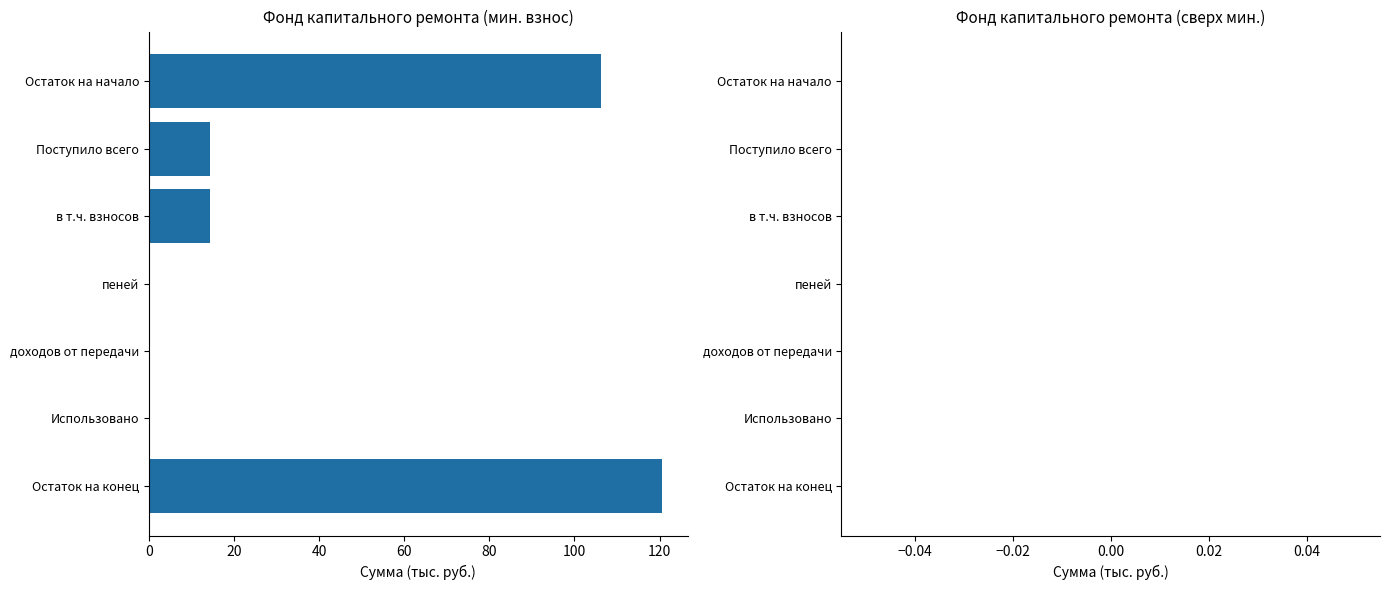

The chart shows a value of 0.0 at доходов от передачи. True or false?

True